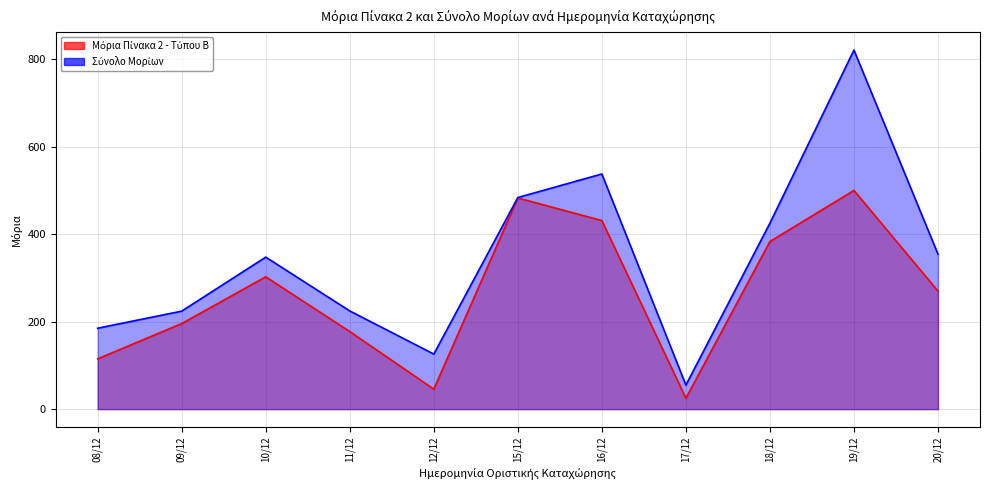

What position from the left is 09/12?

2